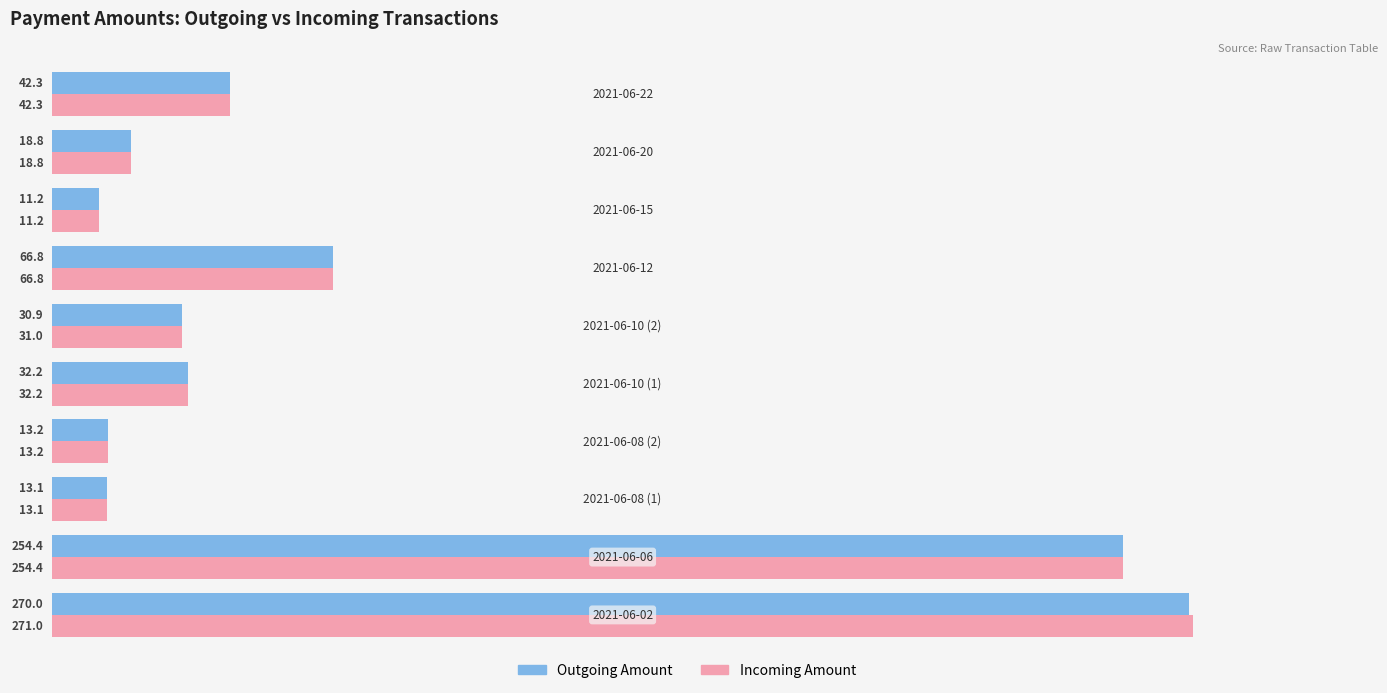

Which series has the largest range (max minus min)?

Incoming Amount